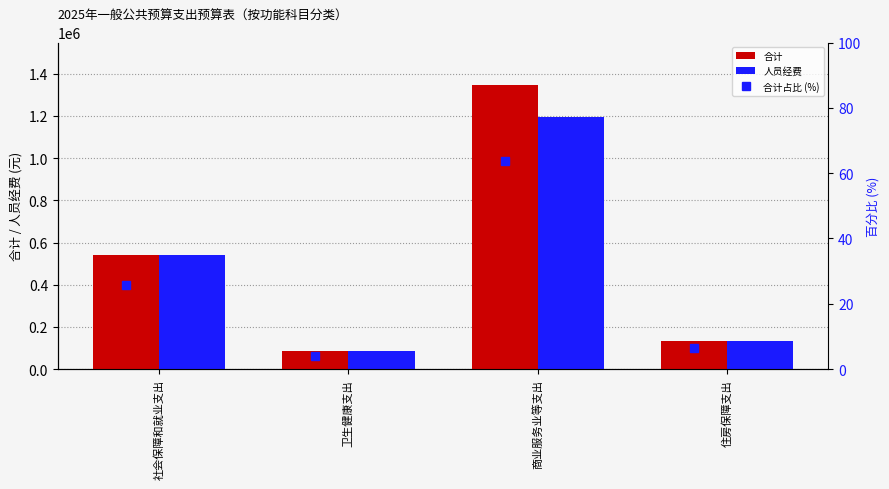

Reading left to right, what are all the values shown in this chart?

合计: 541823.2	86404.9	1346327.1	134901.2
人员经费: 539323.2	86404.9	1194606.6	134901.2
合计占比 (%): 25.7	4.1	63.8	6.4